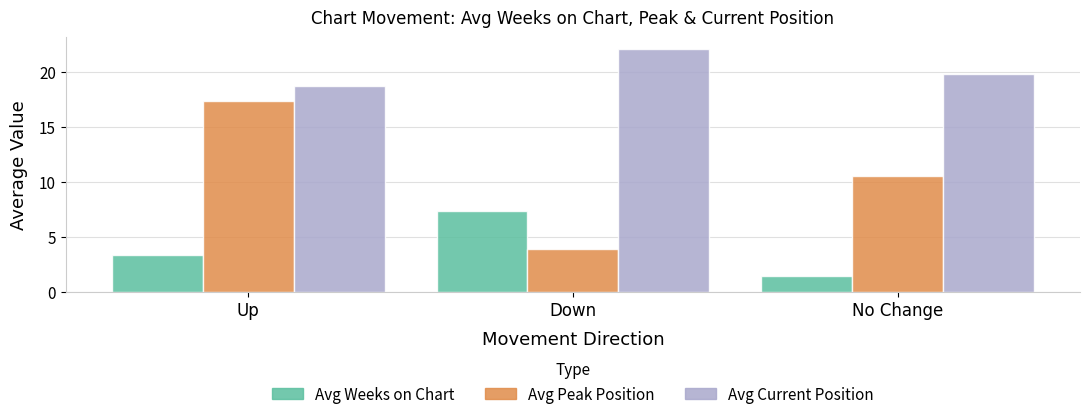

Reading left to right, transcribe all the data shown in this chart.

Avg Weeks on Chart: Up=3.3	Down=7.3	No Change=1.4
Avg Peak Position: Up=17.3	Down=3.9	No Change=10.5
Avg Current Position: Up=18.8	Down=22.1	No Change=19.8